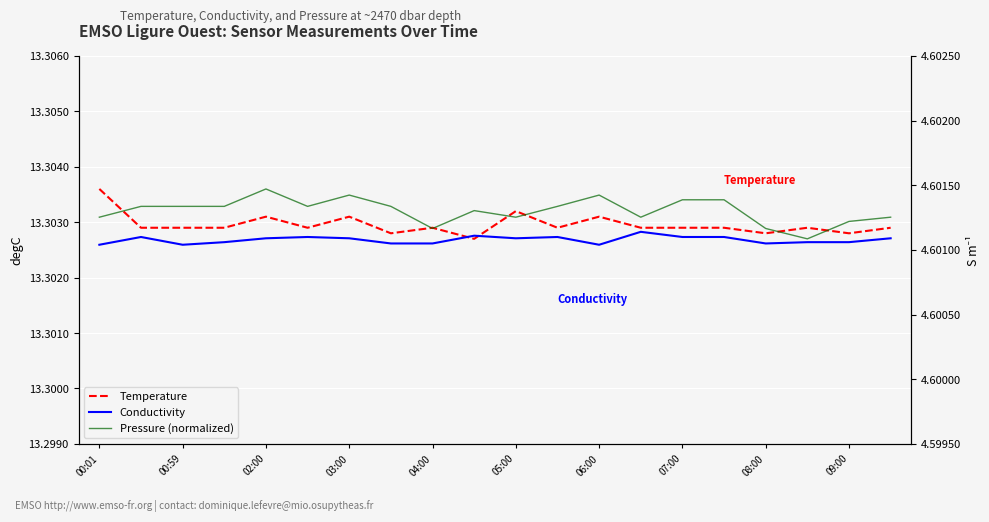

Which series has the widest spread of values?

Temperature